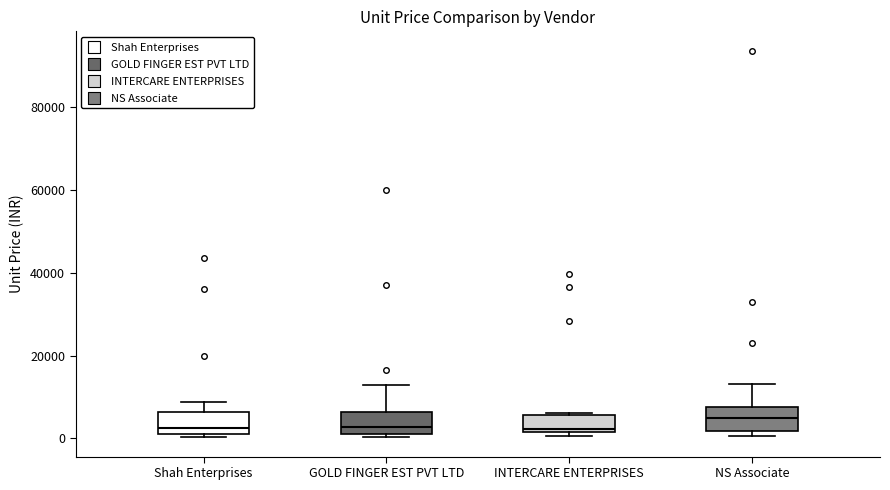

Reading left to right, read every box against the y-axis: the position of its median line, the range the box covers, and the ends of its whiskers. The values are not printed on the chart, so give them approximately, as read against the axis.

Shah Enterprises: median 2000 (just above the box's lower edge), box 2000 to 6000, whiskers 0 to 8000
GOLD FINGER EST PVT LTD: median 2000 (just above the box's lower edge), box 2000 to 6000, whiskers 0 to 14000
INTERCARE ENTERPRISES: median 2000 (just above the box's lower edge), box 2000 to 6000, whiskers 0 to 6000
NS Associate: median 4000, box 2000 to 8000, whiskers 0 to 14000